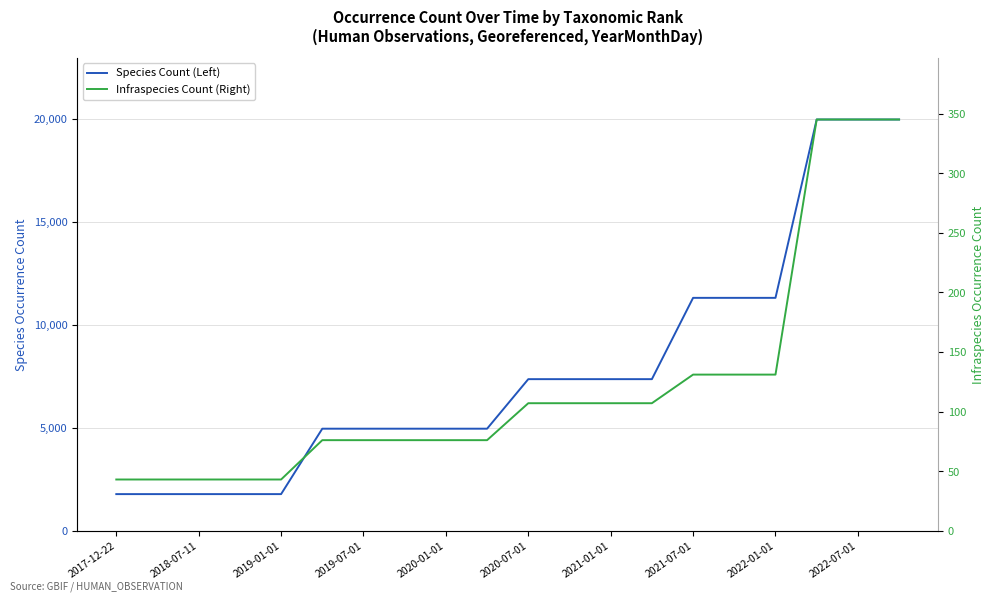

What is the difference between the maximum and minimum values in the Infraspecies Count (Right) series?

302